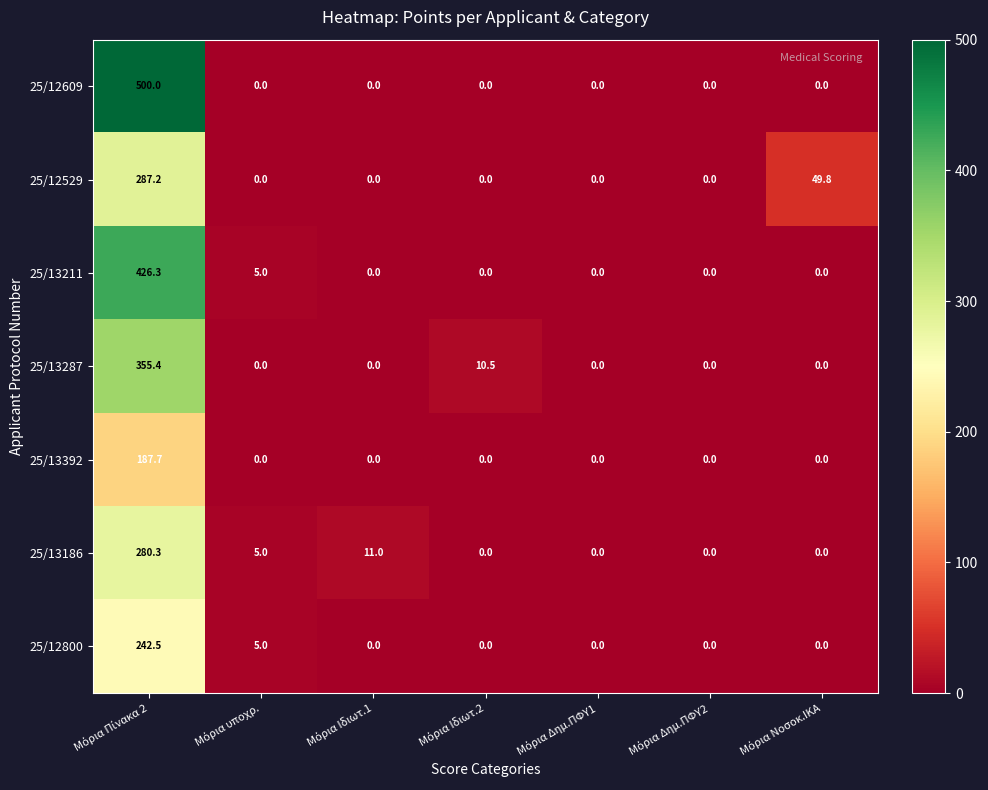

How many values in the 25/12529 series exceed 0?

2